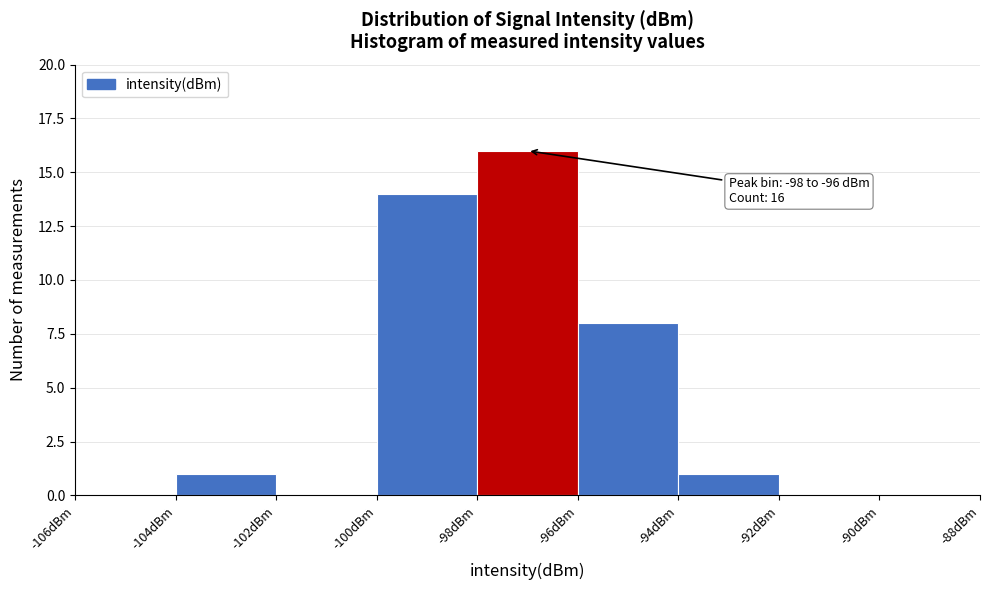

Over which range of the x-axis is the bar tallest?

-98 to -96